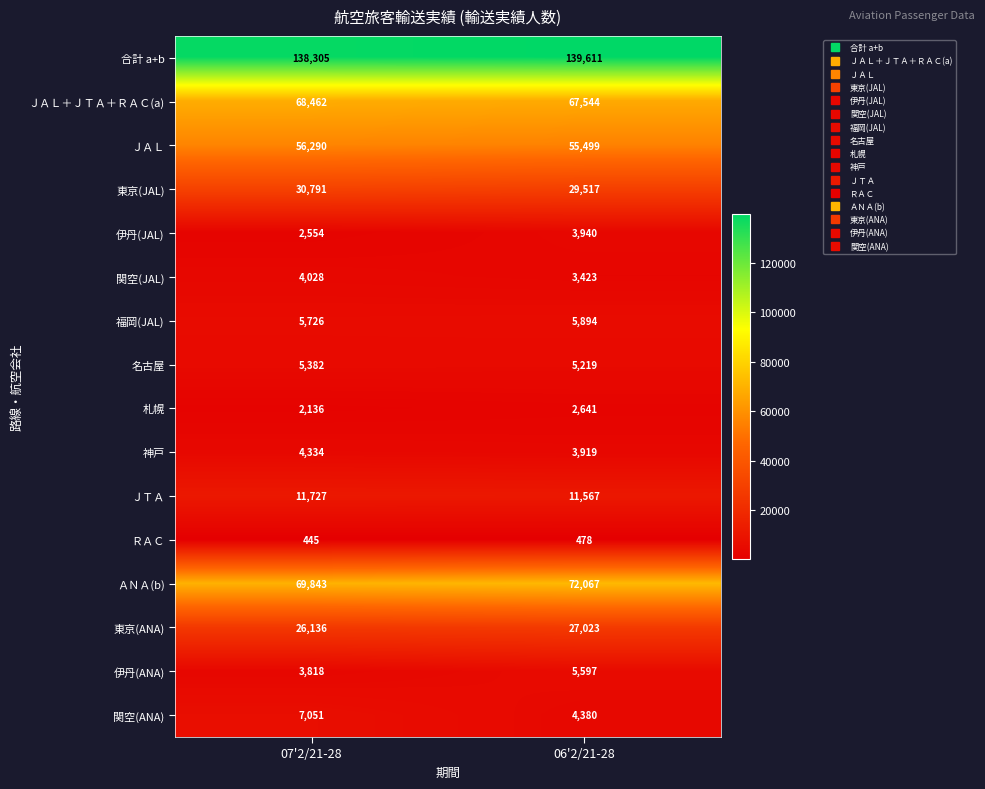

What is the difference between the 名古屋 values at 07'2/21-28 and 06'2/21-28?

163